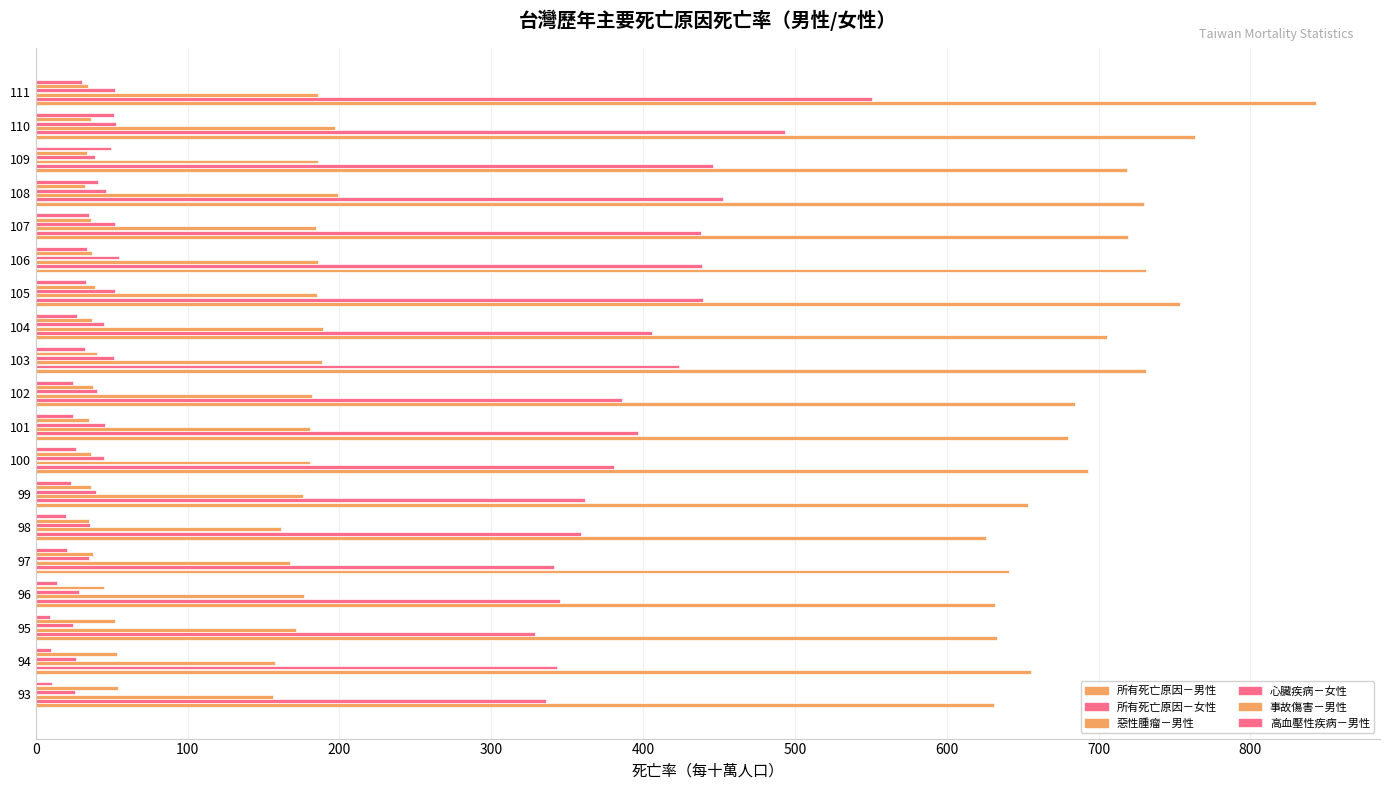

How many data points does each series have?

19